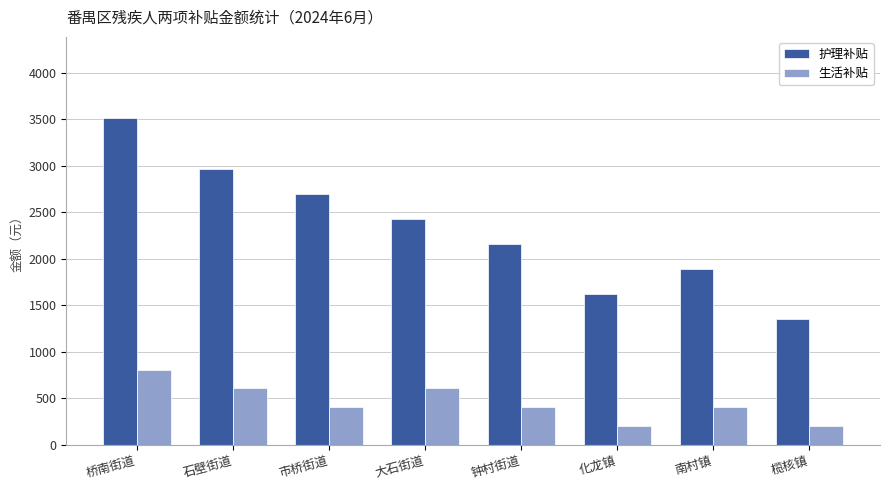

Which series has the widest spread of values?

护理补贴